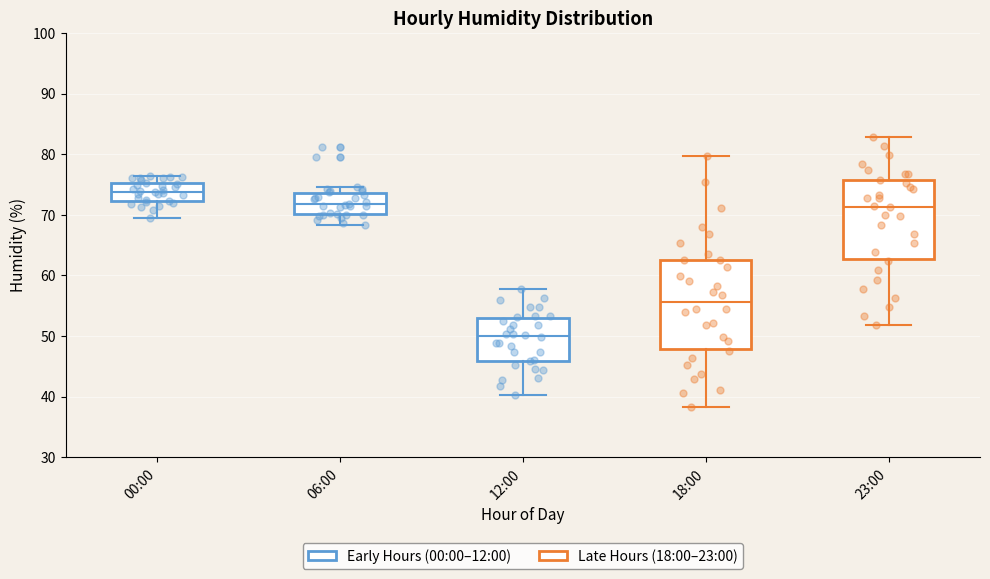

Reading left to right, transcribe this box plot: for each box, give where its median line is, the range the box spans, and where its two whiskers end, as read against the y-axis. The values are not printed on the chart, so give them approximately, as read against the axis.

00:00: median 74, box 72 to 75, whiskers 70 to 76
06:00: median 72, box 70 to 74, whiskers 68 to 75
12:00: median 50, box 46 to 53, whiskers 40 to 58
18:00: median 56, box 48 to 63, whiskers 38 to 80
23:00: median 71, box 63 to 76, whiskers 52 to 83